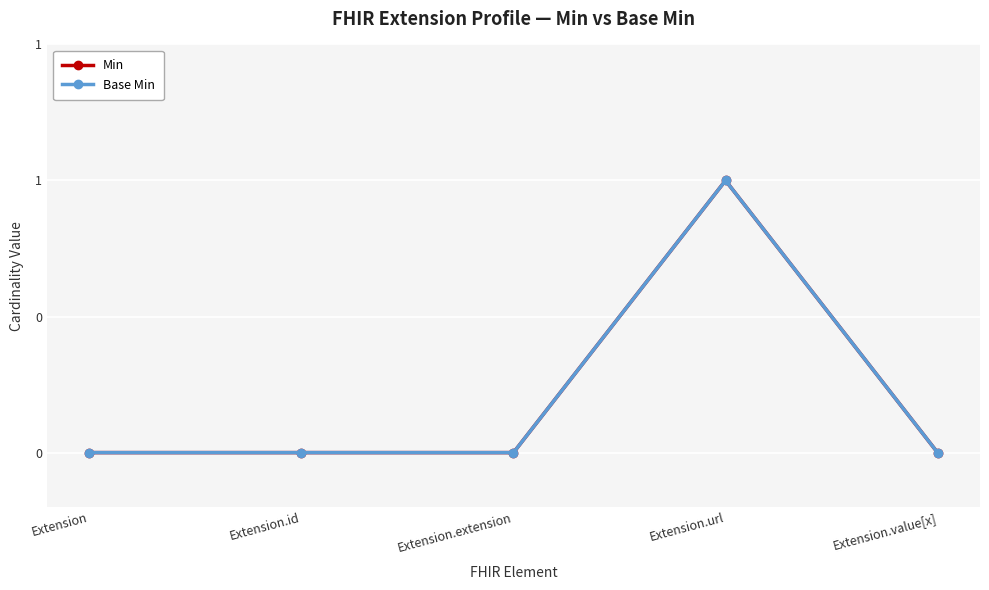

What is the maximum value for Min?

1